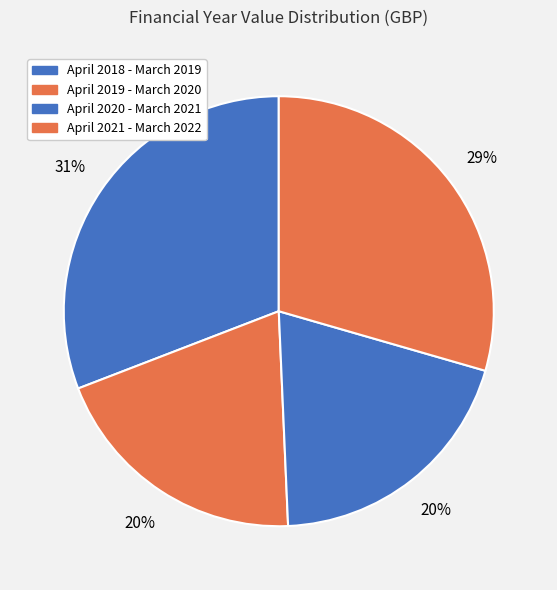

How many slices are in this pie chart?

4